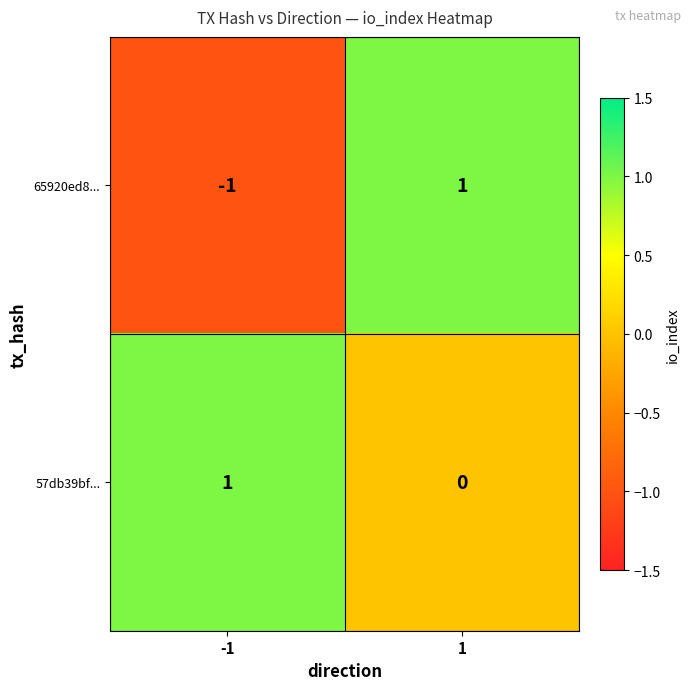

True or false: 65920ed8... has a value of 1 at 1.

True